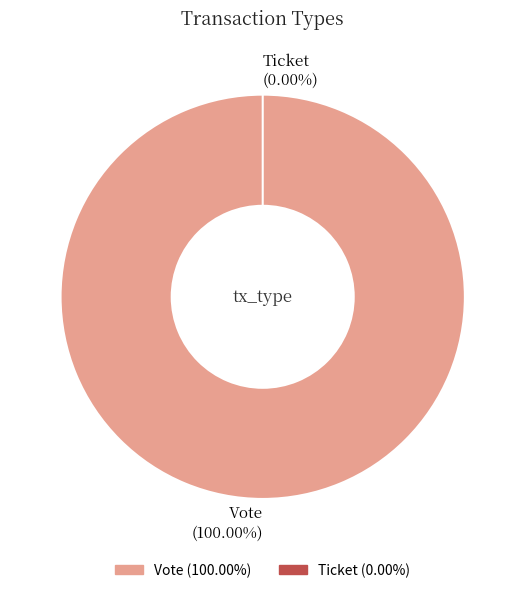

How many slices are in this pie chart?

2